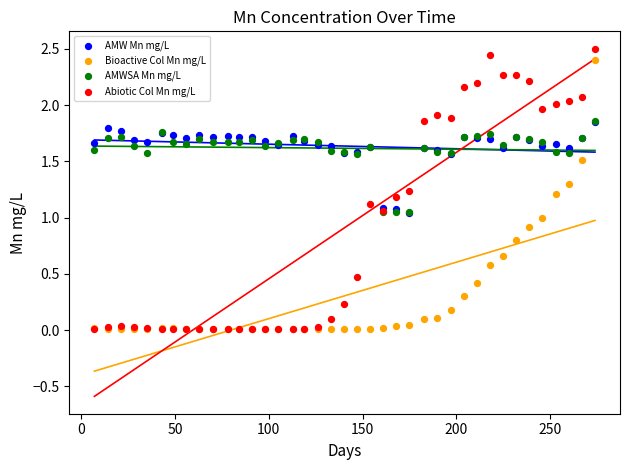

What are all the series names shown in the legend?

AMW Mn mg/L, Bioactive Col Mn mg/L, AMWSA Mn mg/L, Abiotic Col Mn mg/L